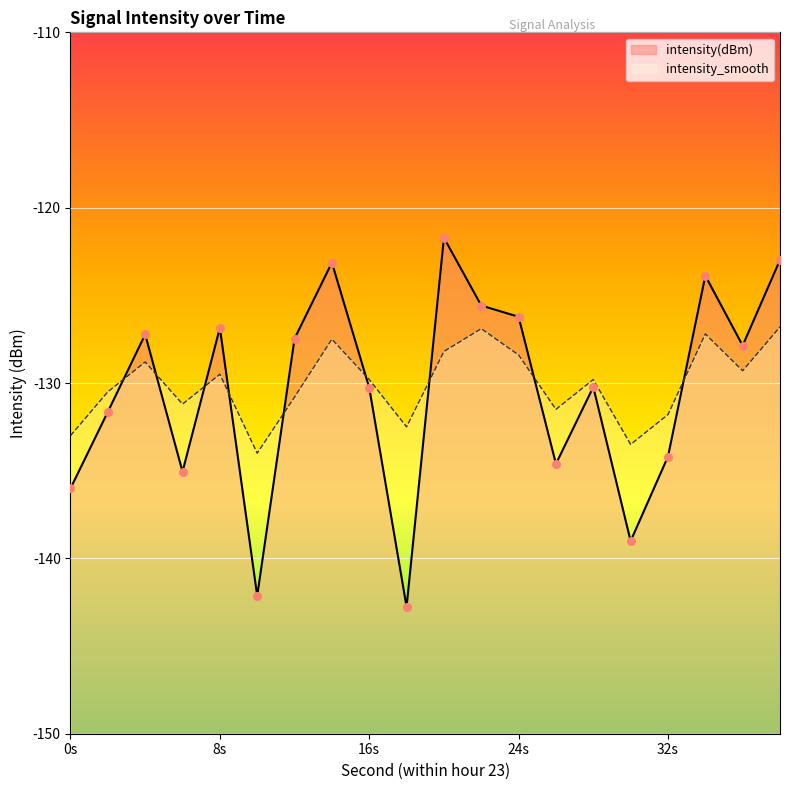

Which series reaches the maximum Y coordinate?

intensity(dBm)